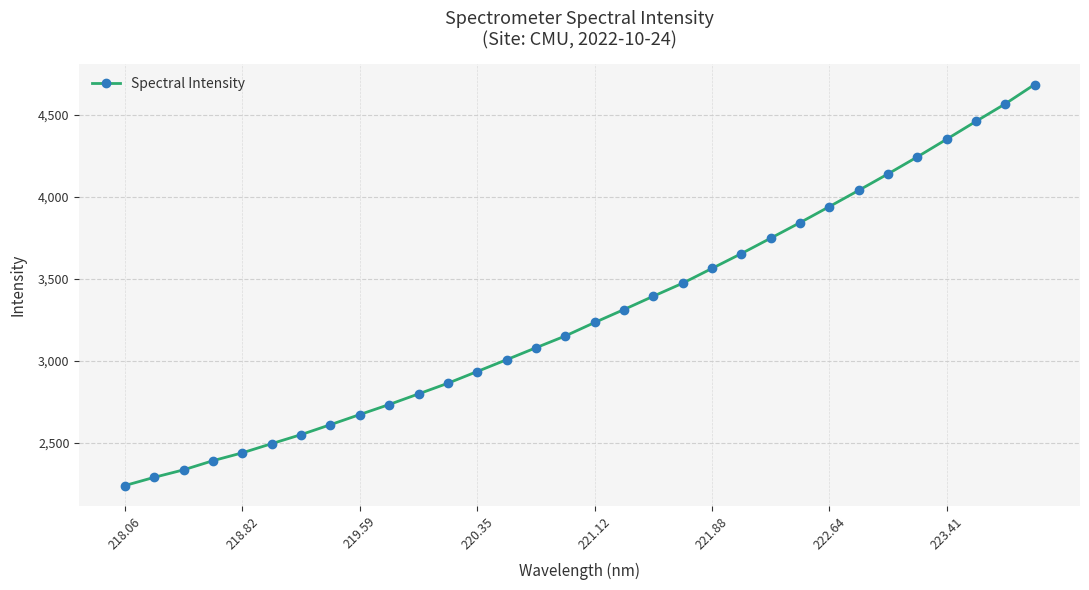

What is the value of the 18th point from the left?

3313.9